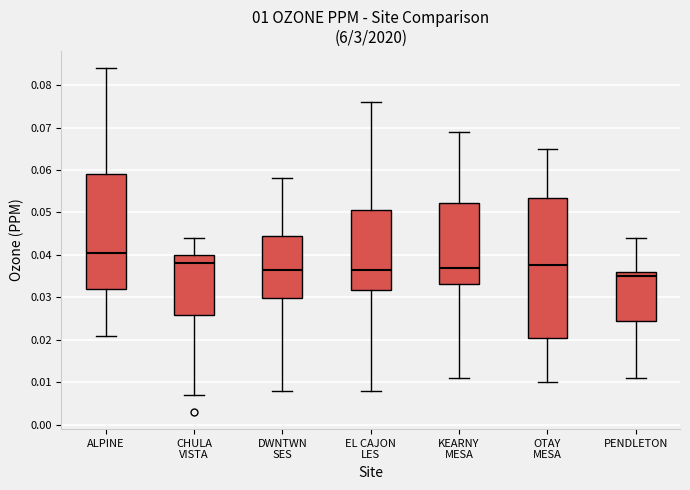

Comparing the boxes themselves (not the whiskers), which one is the tallest?

OTAY MESA